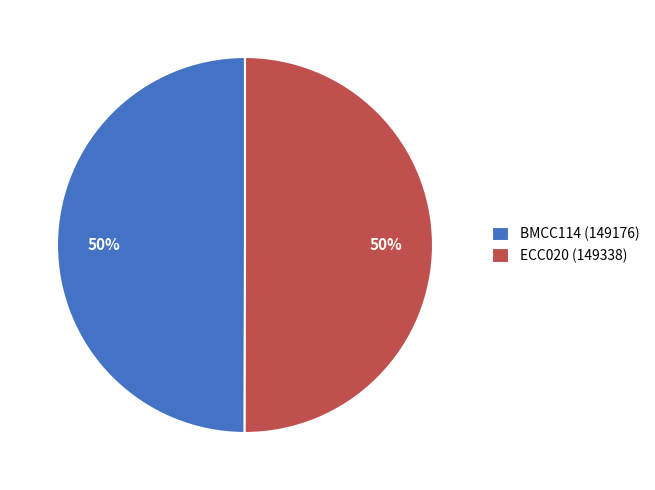

What is the ratio of the value at BMCC114 (149176) to the value at ECC020 (149338)?

1.0